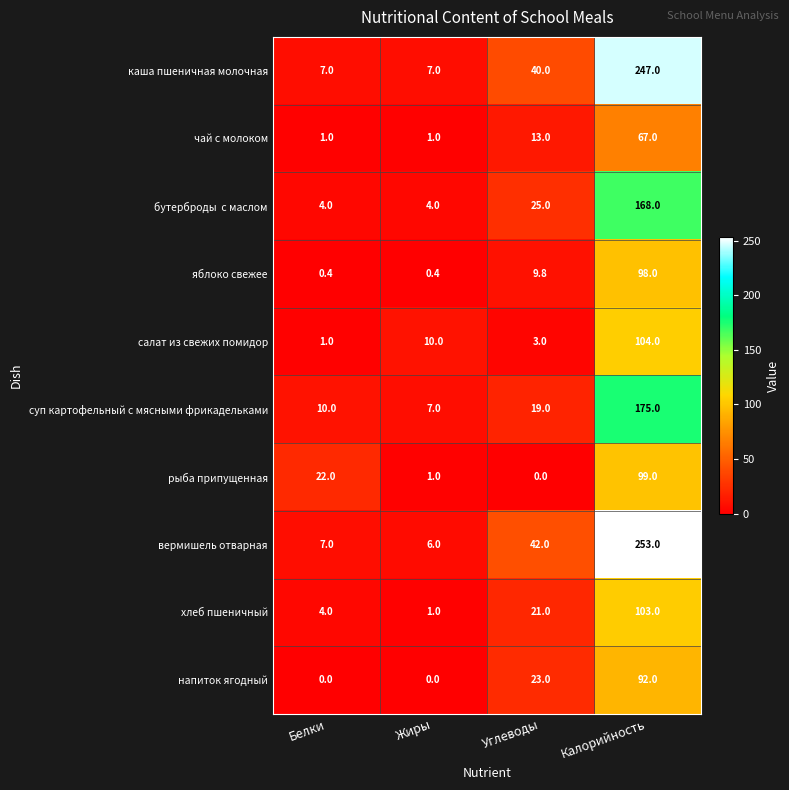

The value of яблоко свежее at Белки is 0.4. True or false?

True